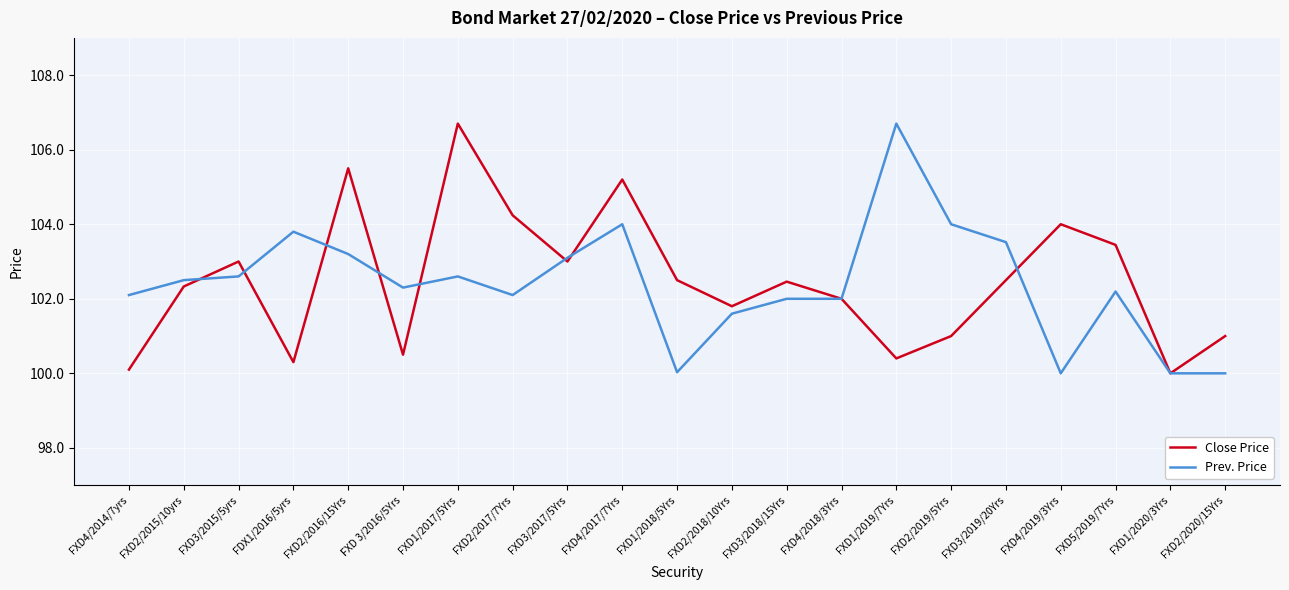

Is the value of Prev. Price at FXD4/2017/7Yrs greater than the value of Close Price at FXD4/2018/3Yrs?

Yes